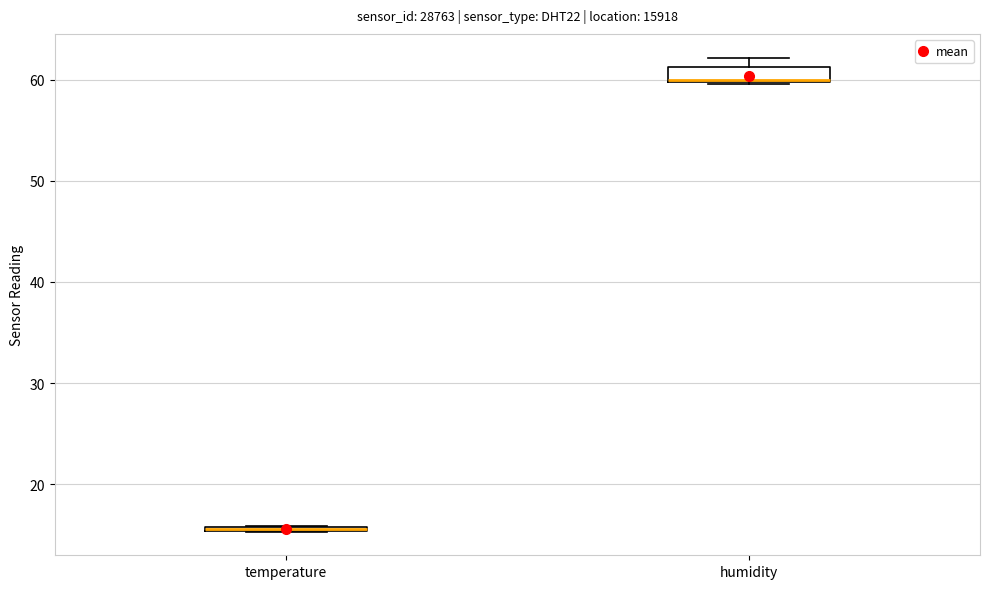

Where is the lower edge of the box for temperature on the y-axis? The values are not printed on the chart, so give them approximately, as read against the axis.

15